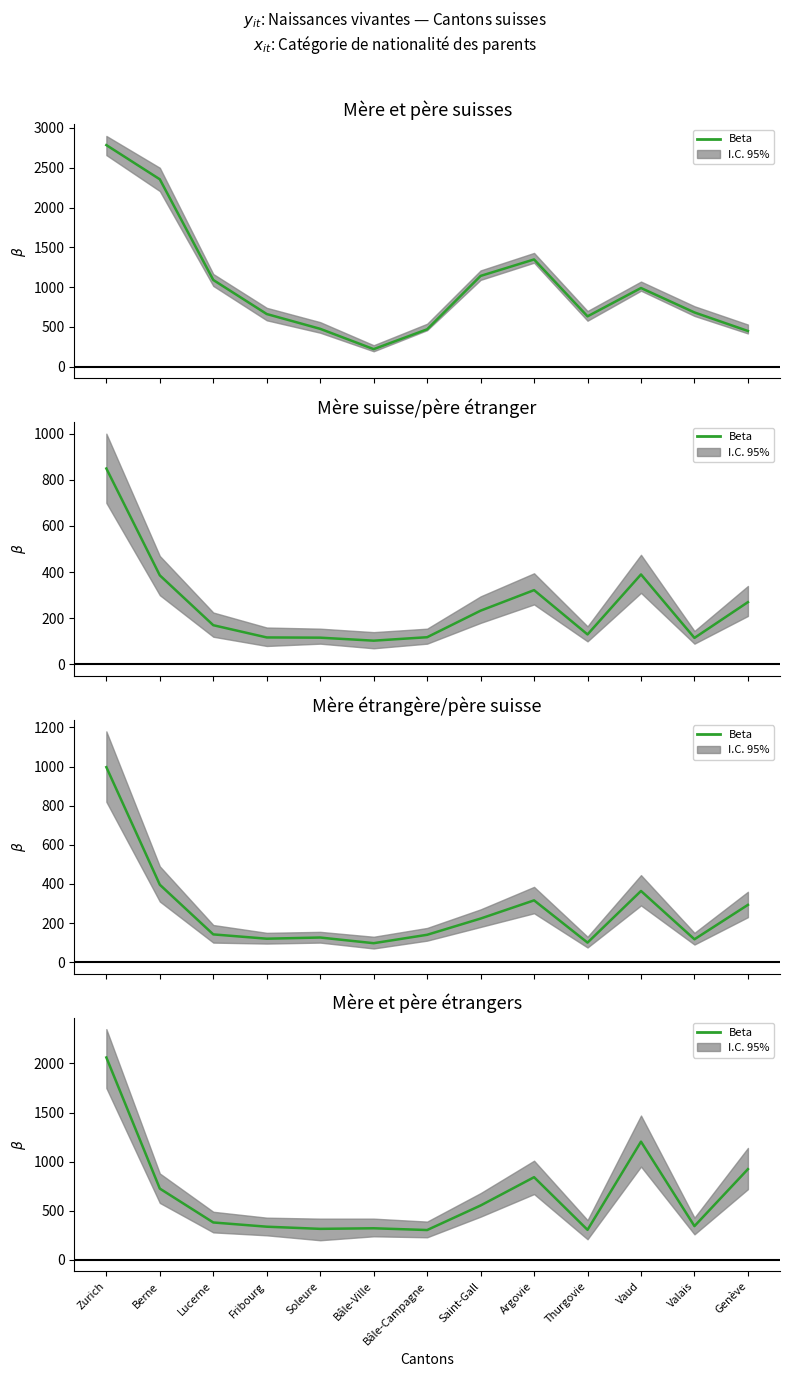

True or false: the data shows 1310 at Argovie.

False